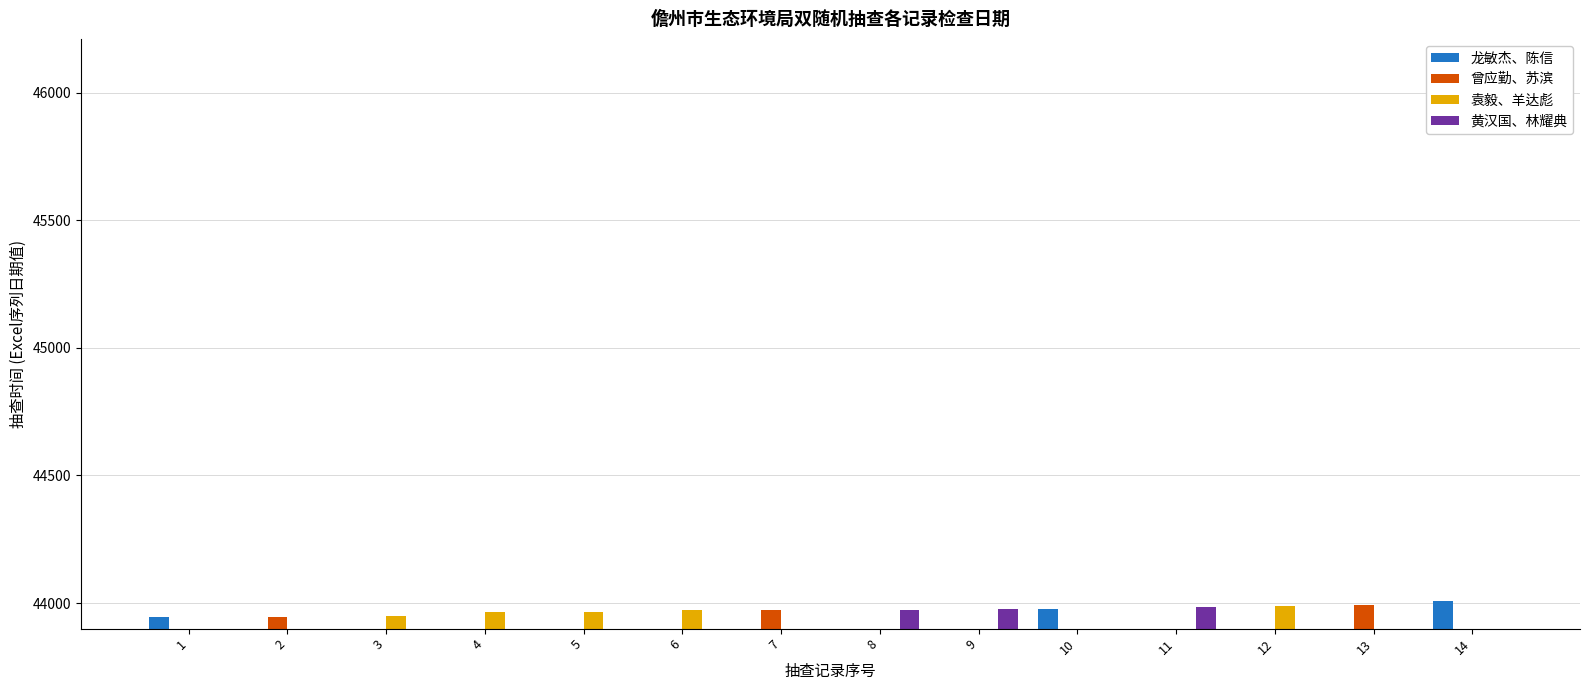

Reading left to right, list all the values displayed in this chart.

龙敏杰、陈信: 1=43944	2=0	3=0	4=0	5=0	6=0	7=0	8=0	9=0	10=43976	11=0	12=0	13=0	14=44010
曾应勤、苏滨: 1=0	2=43945	3=0	4=0	5=0	6=0	7=43973	8=0	9=0	10=0	11=0	12=0	13=43992	14=0
袁毅、羊达彪: 1=0	2=0	3=43949	4=43964	5=43965	6=43973	7=0	8=0	9=0	10=0	11=0	12=43987	13=0	14=0
黄汉国、林耀典: 1=0	2=0	3=0	4=0	5=0	6=0	7=0	8=43973	9=43976	10=0	11=43984	12=0	13=0	14=0